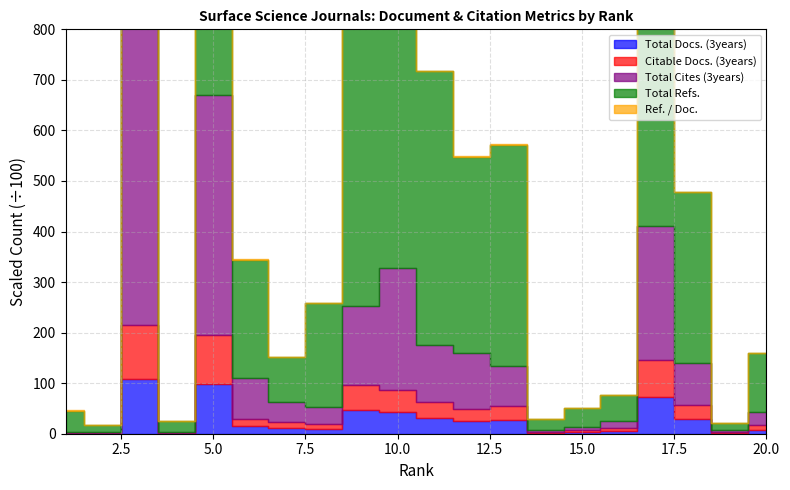

Does the chart have visible grid lines?

Yes